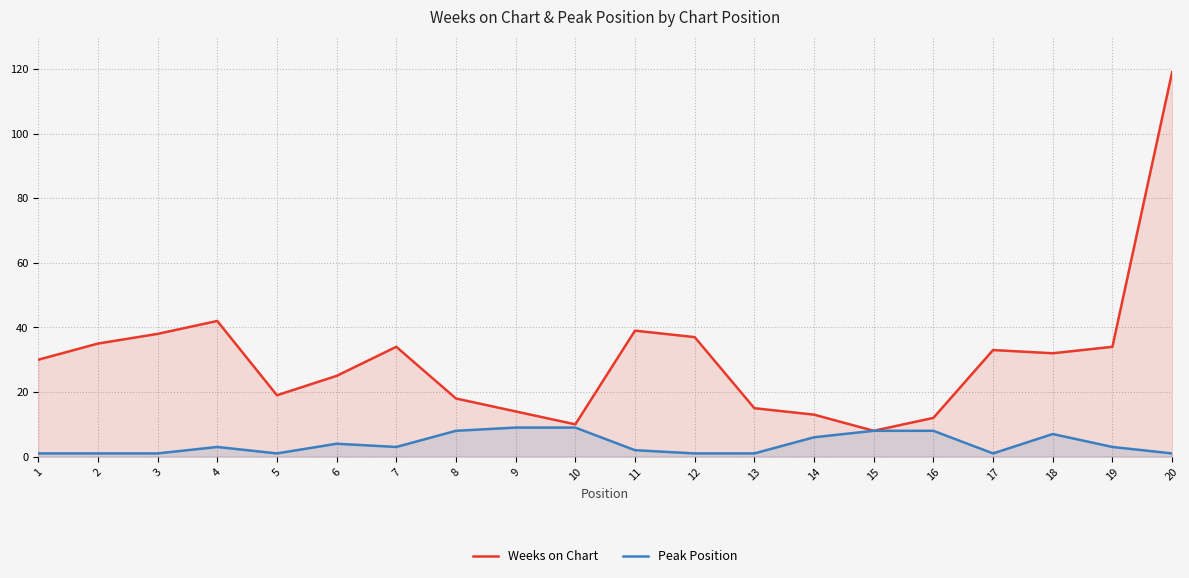

What are all the series names shown in the legend?

Weeks on Chart, Peak Position